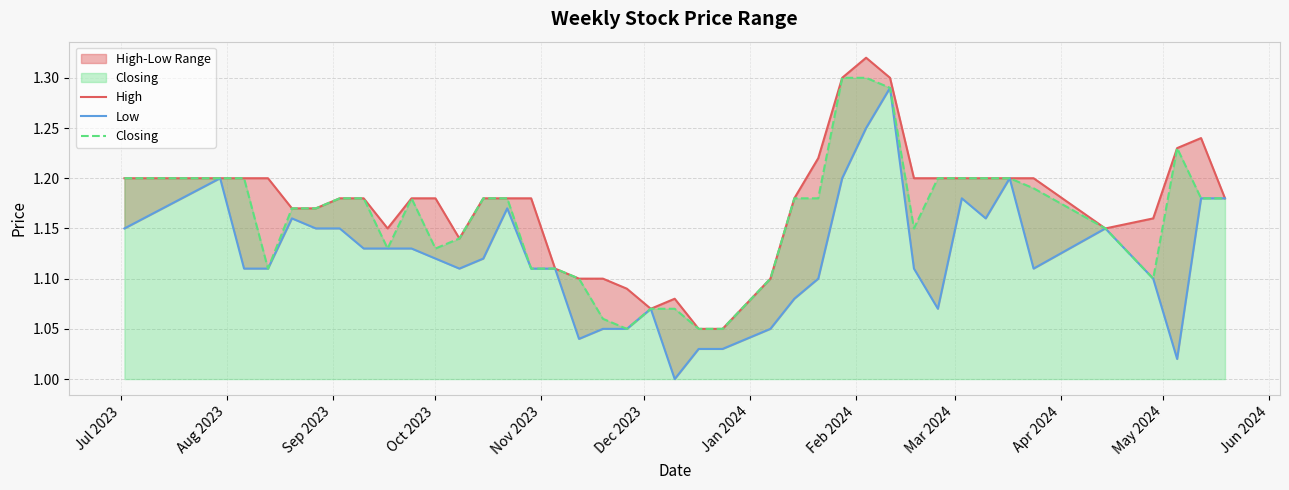

How many series are shown in this chart?

3